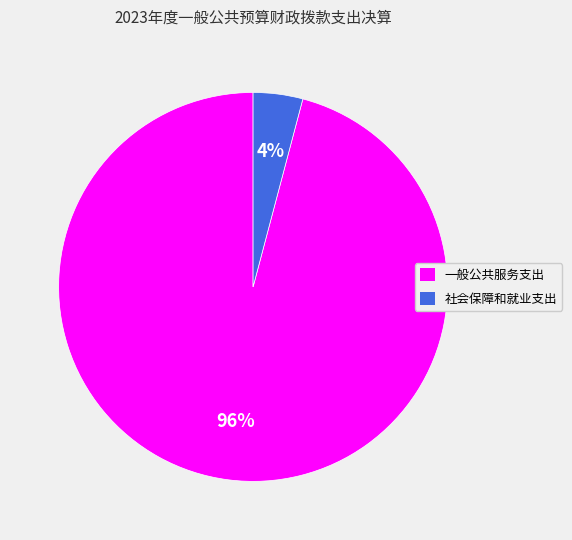

Which category accounts for the majority?

一般公共服务支出